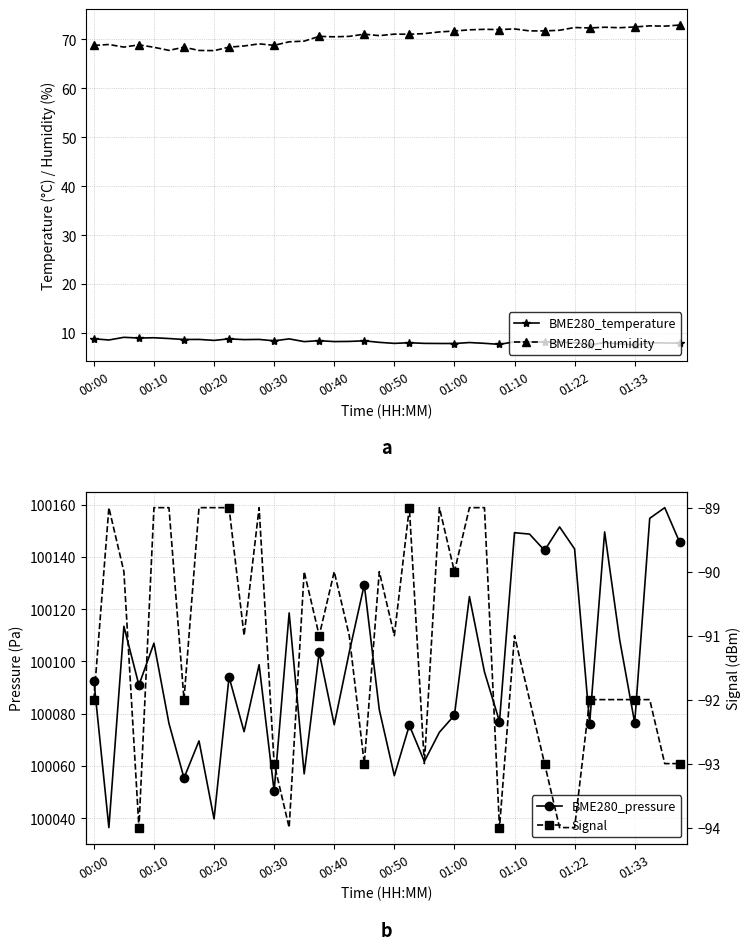

True or false: BME280_temperature and BME280_humidity cross at least once.

False